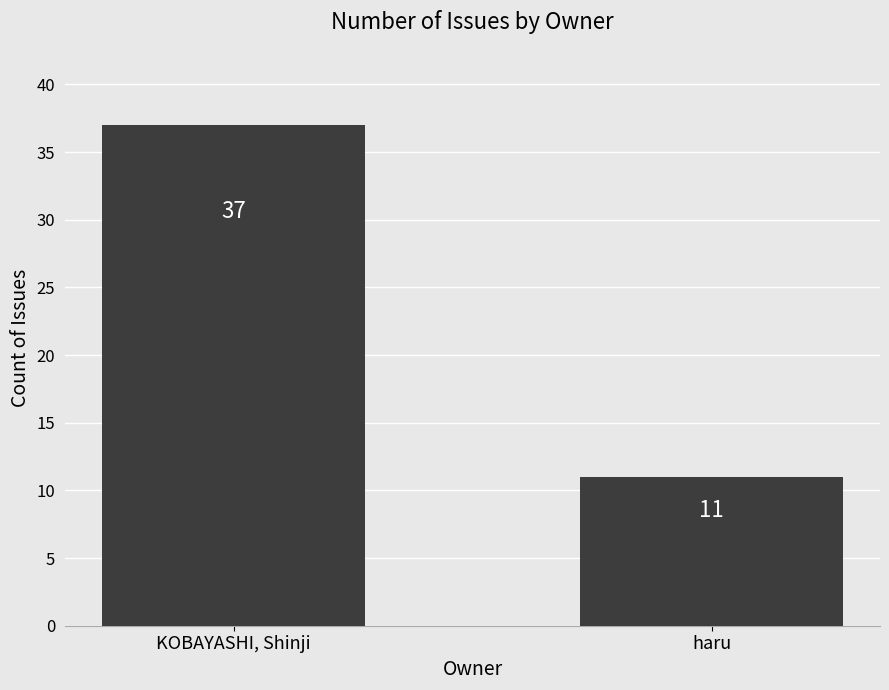

Reading right to left, transcribe all the data shown in this chart.

haru=11	KOBAYASHI, Shinji=37